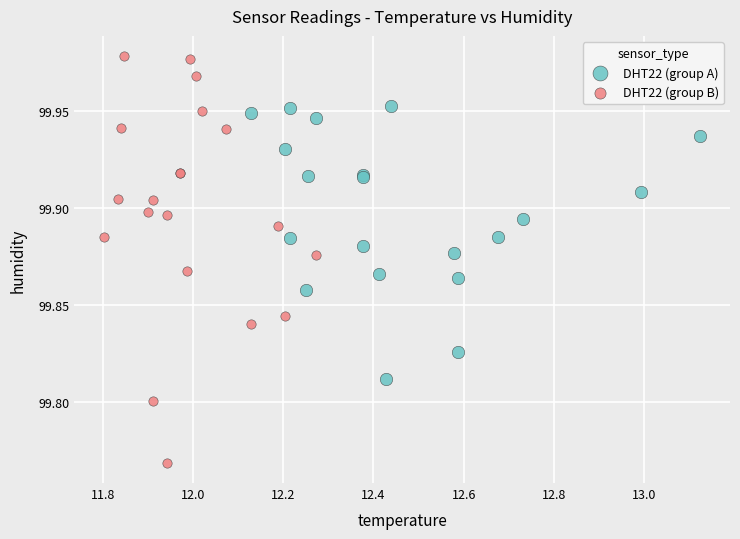

Which series reaches the minimum Y coordinate?

DHT22 (group B)